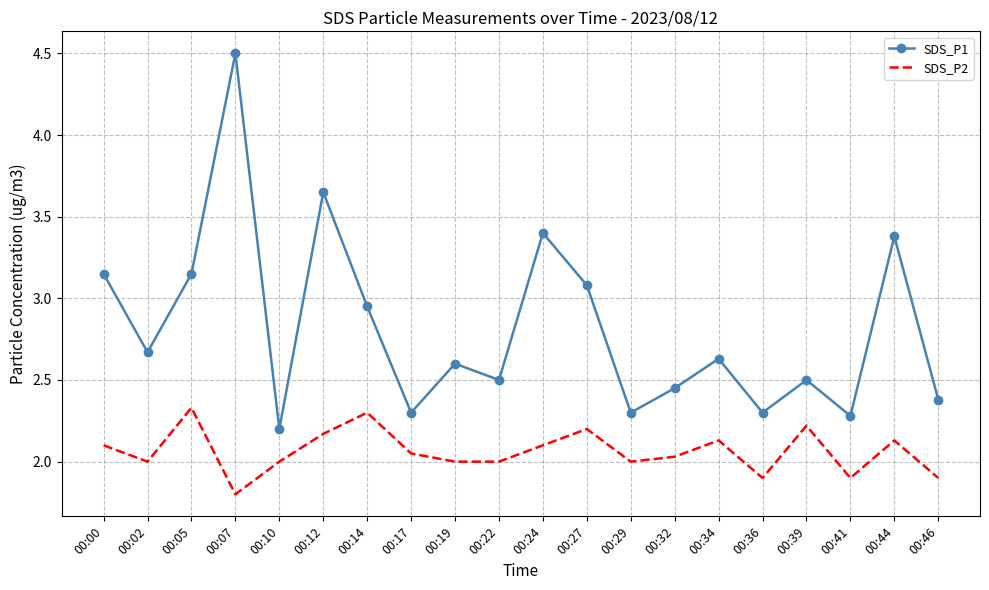

At which category is the sum across all series the highest?

00:07